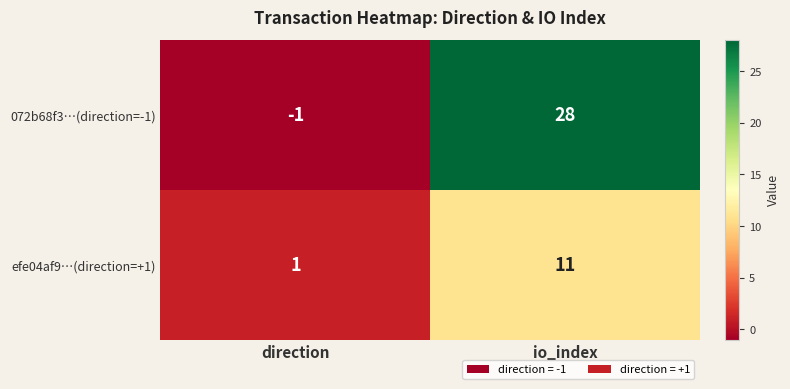

What value does the 072b68f3…(direction=-1) series have at io_index, to the nearest 5?

30